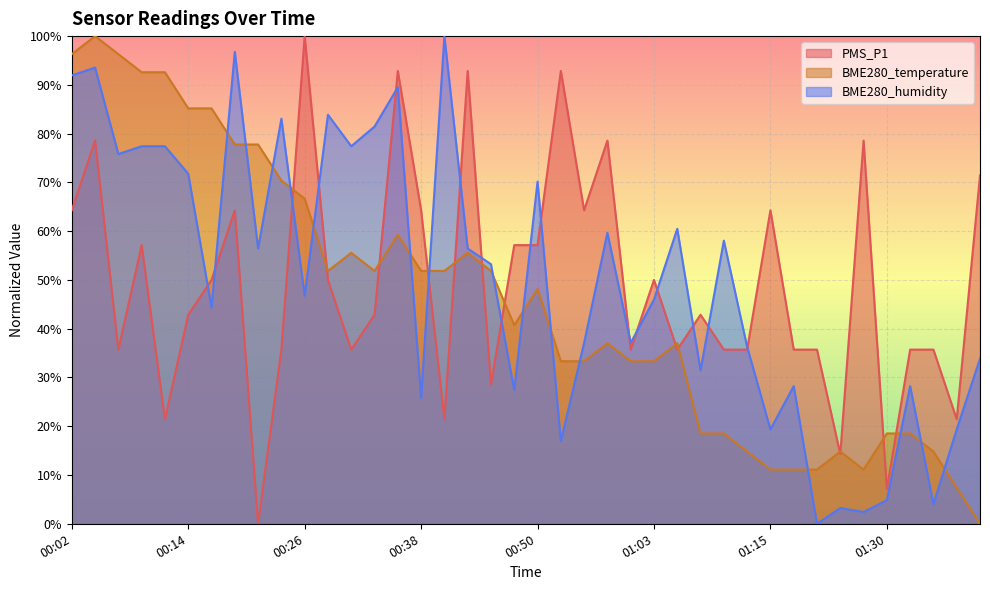

The value of BME280_humidity at 00:43 is 0.6. True or false?

True